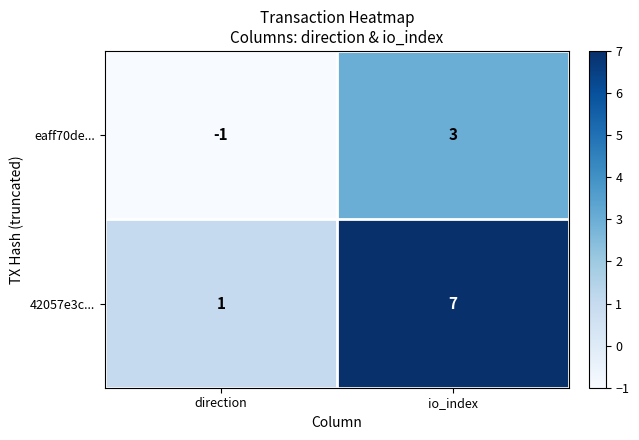

List the series in order of their overall mean, highest first.

42057e3c..., eaff70de...